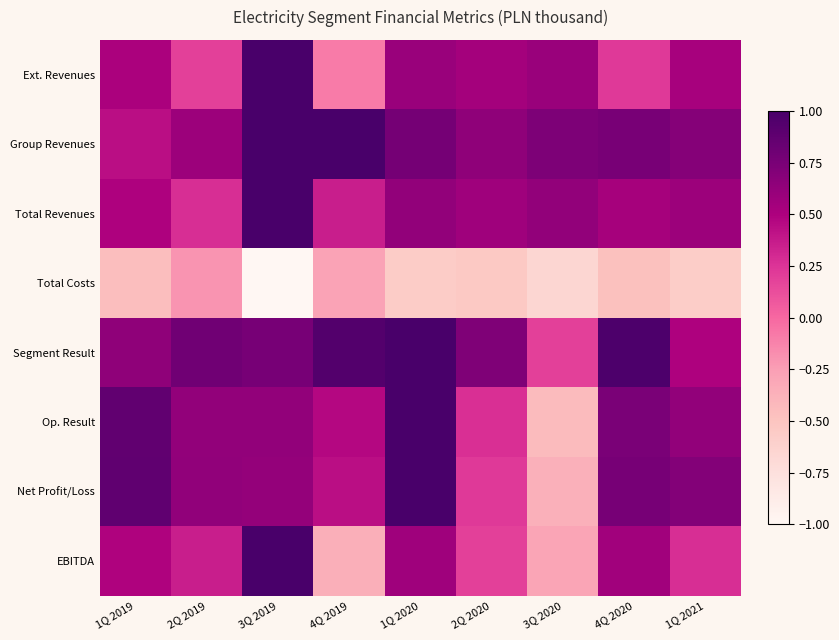

What is the maximum value shown in the chart?

1.0